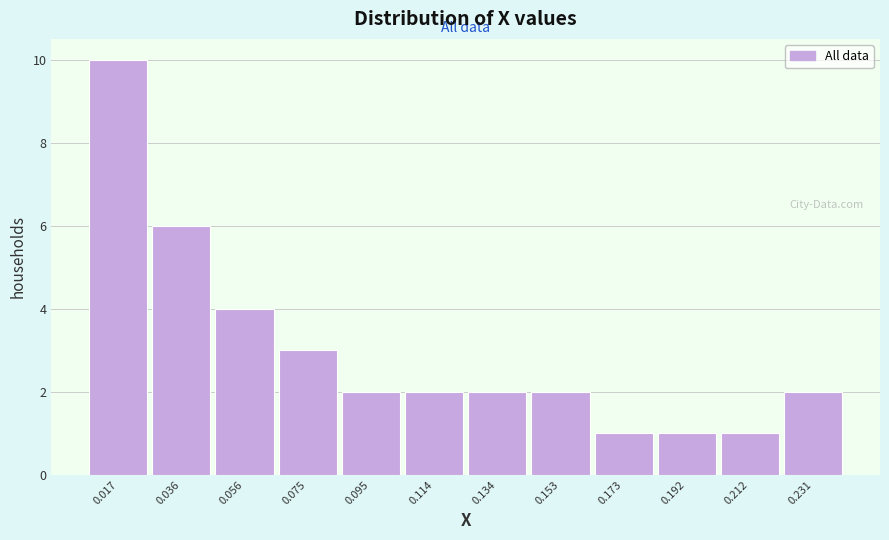

Reading left to right, what are all the values shown in this chart?

10	6	4	3	2	2	2	2	1	1	1	2